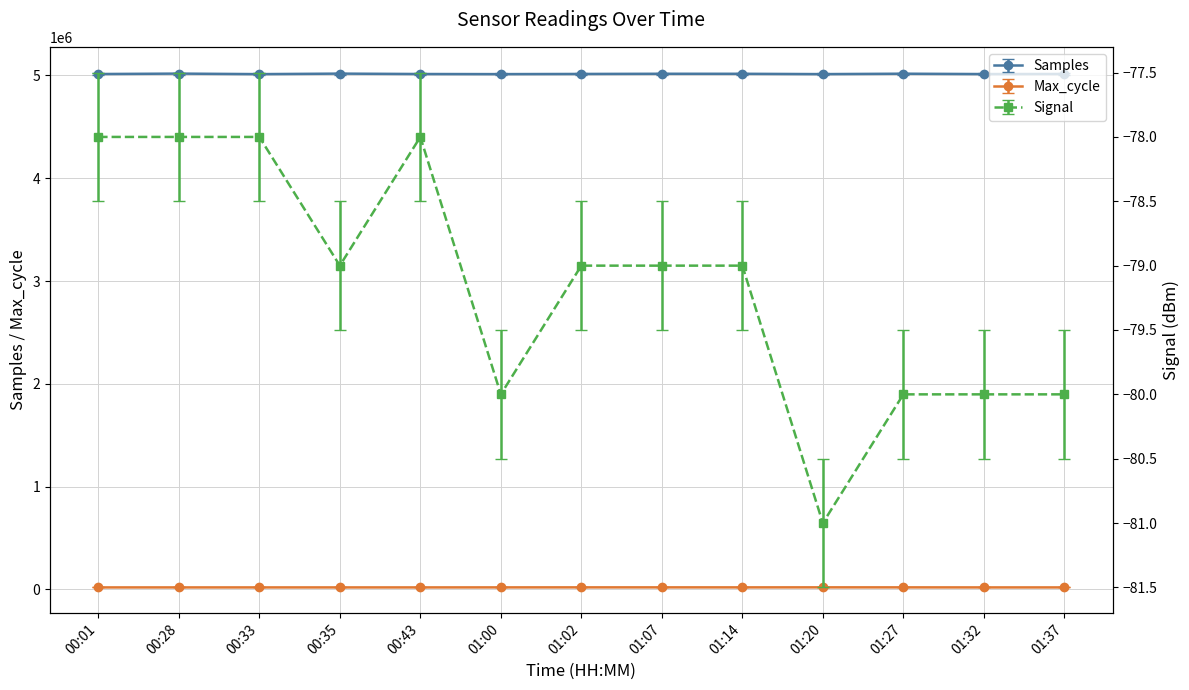

Reading left to right, extract all data points from this chart.

Samples: 00:01=5013381	00:28=5017402	00:33=5012401	00:35=5017256	00:43=5013512	01:00=5012486	01:02=5014076	01:07=5015821	01:14=5015588	01:20=5012519	01:27=5016493	01:32=5012952	01:37=5013859
Max_cycle: 00:01=19948	00:28=19913	00:33=19941	00:35=19916	00:43=19920	01:00=20208	01:02=20444	01:07=20437	01:14=20292	01:20=20581	01:27=20393	01:32=19924	01:37=19913
Signal: 00:01=-78	00:28=-78	00:33=-78	00:35=-79	00:43=-78	01:00=-80	01:02=-79	01:07=-79	01:14=-79	01:20=-81	01:27=-80	01:32=-80	01:37=-80